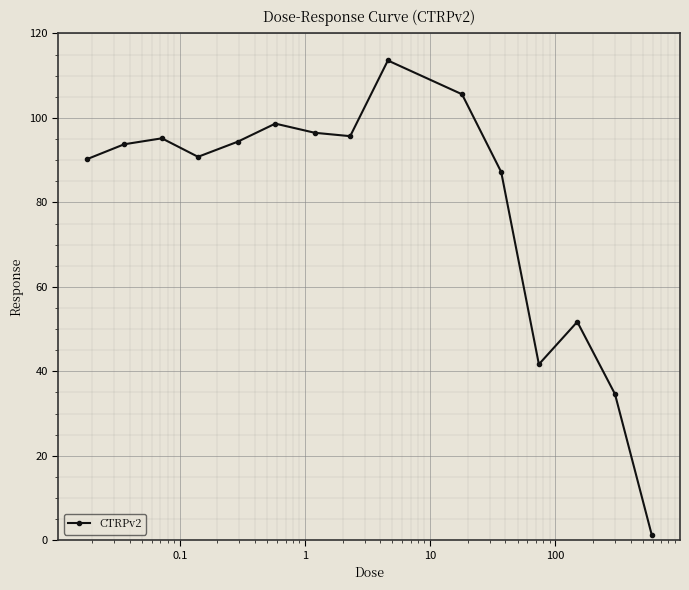

Reading right to left, what are all the values shown in this chart?

1.3	34.6	51.7	41.7	87.2	105.6	113.6	95.7	96.5	98.7	94.4	90.8	95.2	93.8	90.2